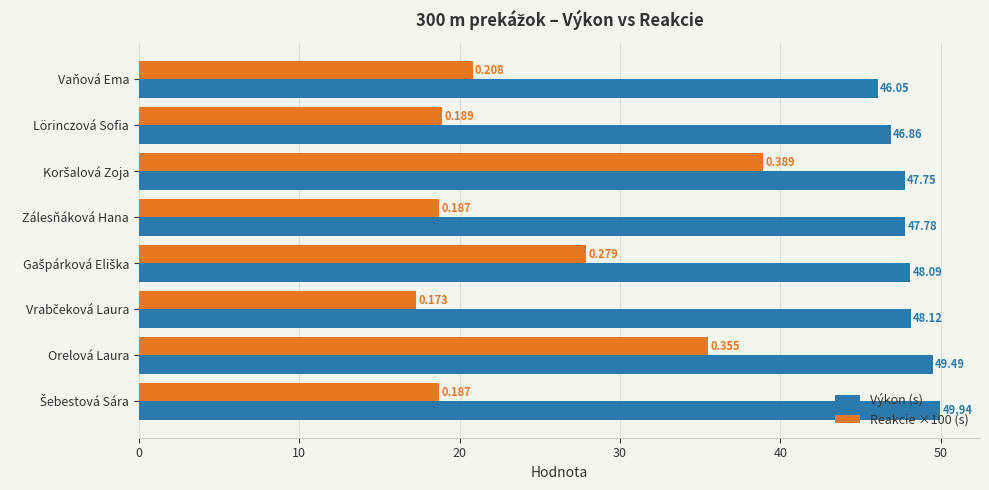

At which label is Výkon (s) closest to 47?

Lörinczová Sofia